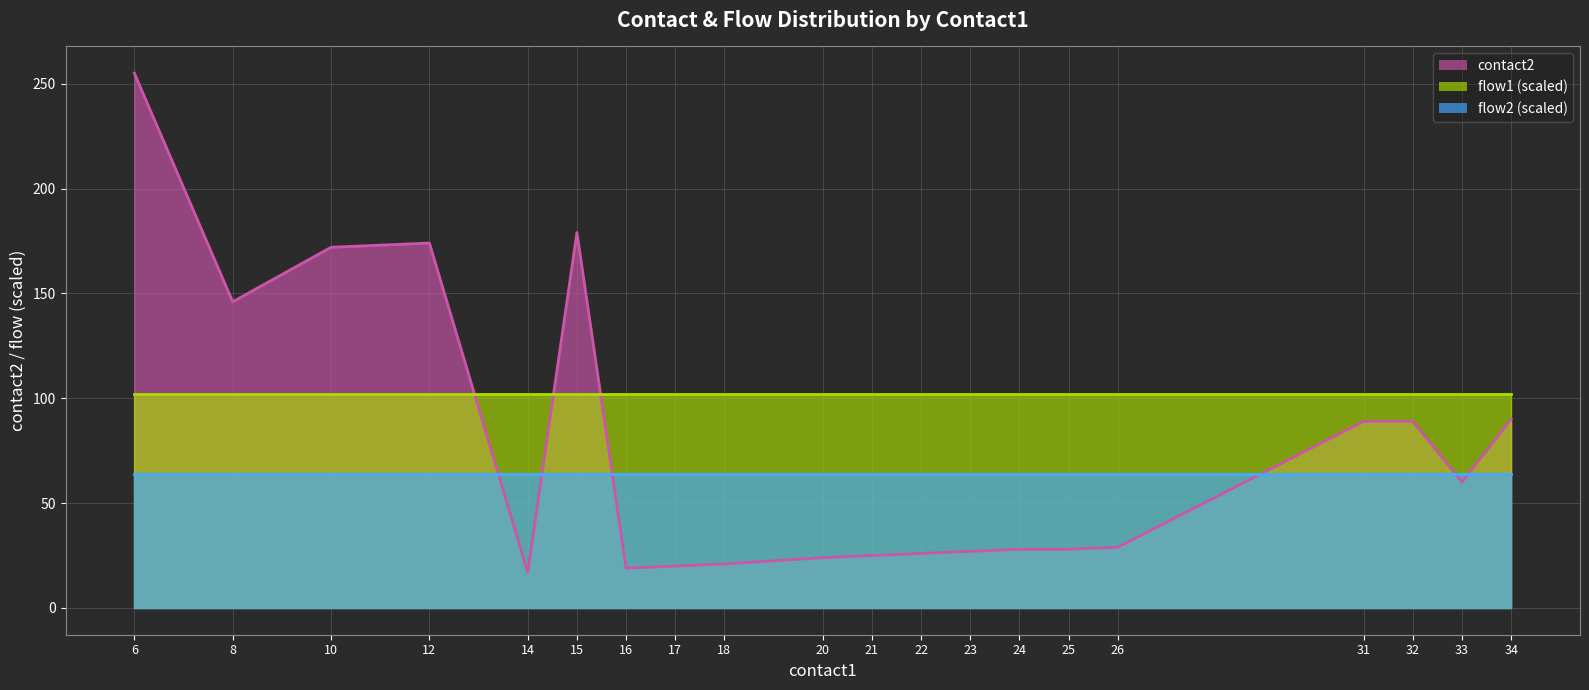

Which series changed the most between 12 and 21?

contact2